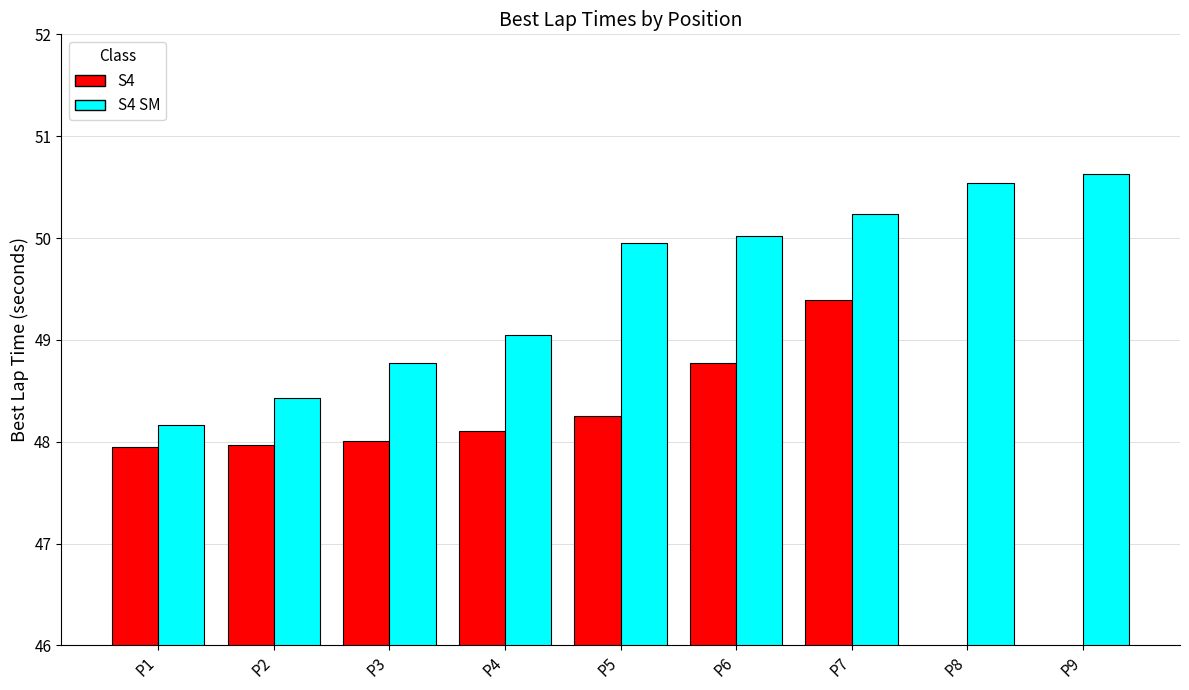

Between P7 and P3, which is larger?

P7